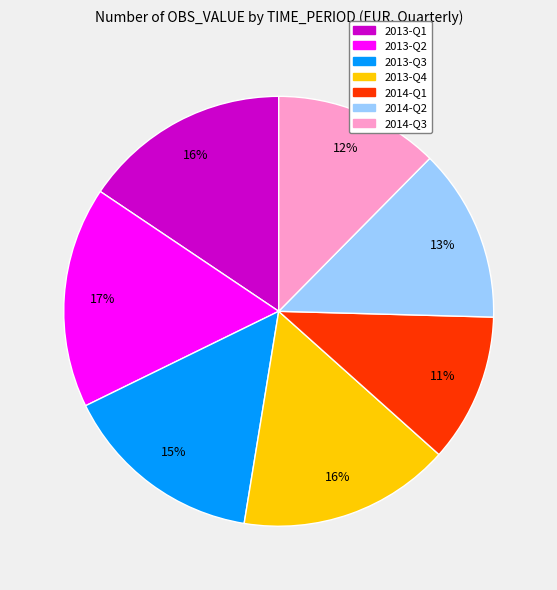

How many slices are in this pie chart?

7